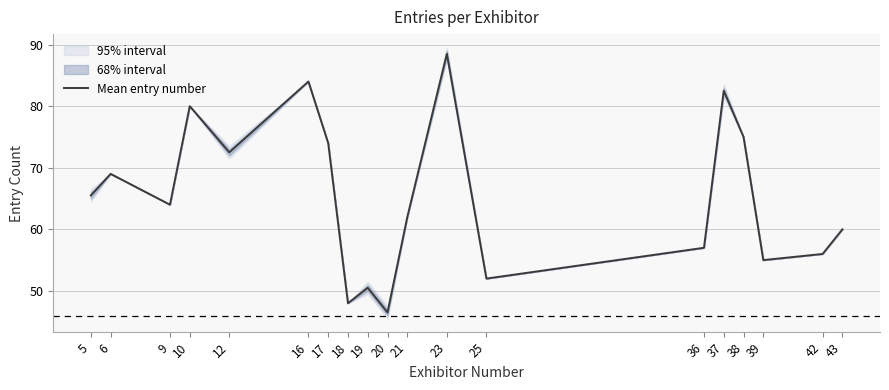

Rank the categories by value from lowest to highest.

20, 18, 19, 25, 39, 42, 36, 43, 21, 9, 5, 6, 12, 17, 38, 10, 37, 16, 23